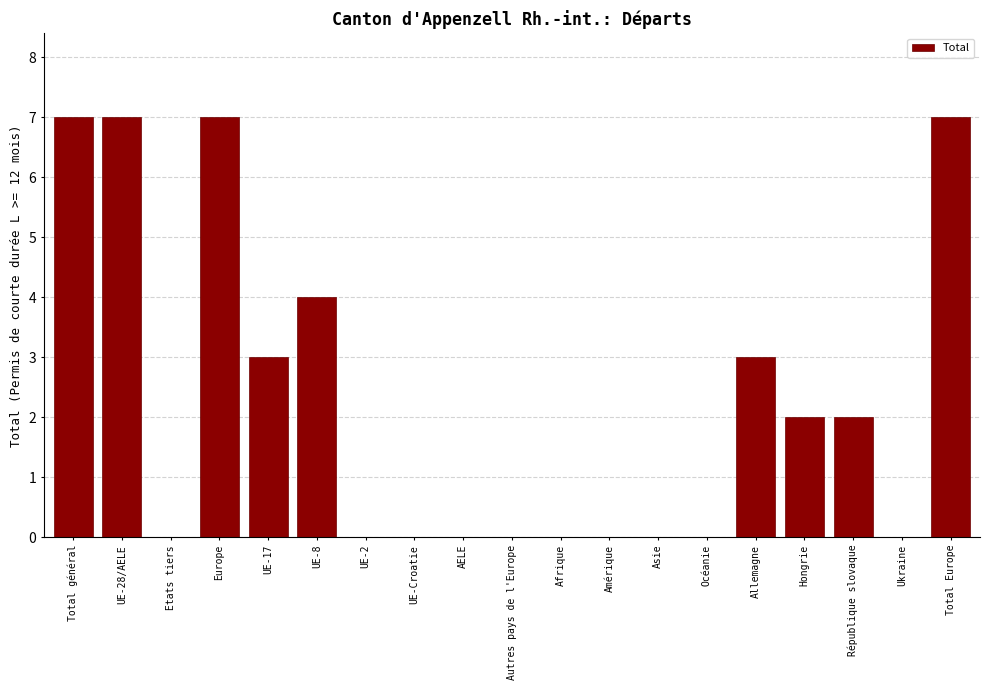

Reading right to left, extract all data points from this chart.

Total Europe=7	Ukraine=0	République slovaque=2	Hongrie=2	Allemagne=3	Océanie=0	Asie=0	Amérique=0	Afrique=0	Autres pays de l'Europe=0	AELE=0	UE-Croatie=0	UE-2=0	UE-8=4	UE-17=3	Europe=7	Etats tiers=0	UE-28/AELE=7	Total général=7